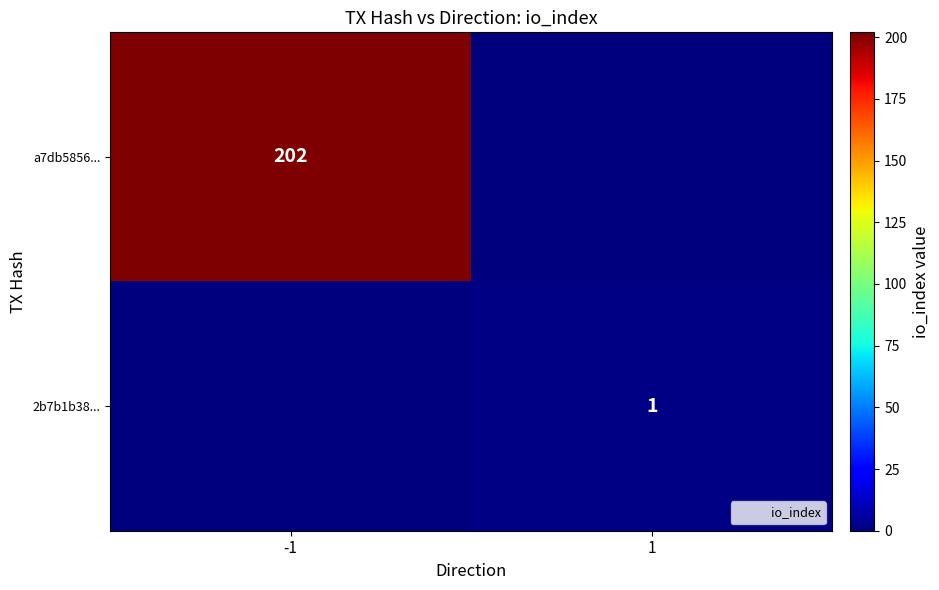

The a7db5856... series shows 202 at -1. True or false?

True